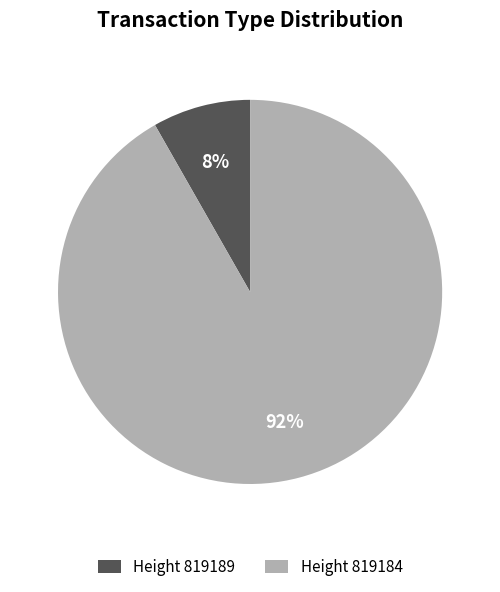

To the nearest percent, what percentage of the pie is Height 819184?

92%